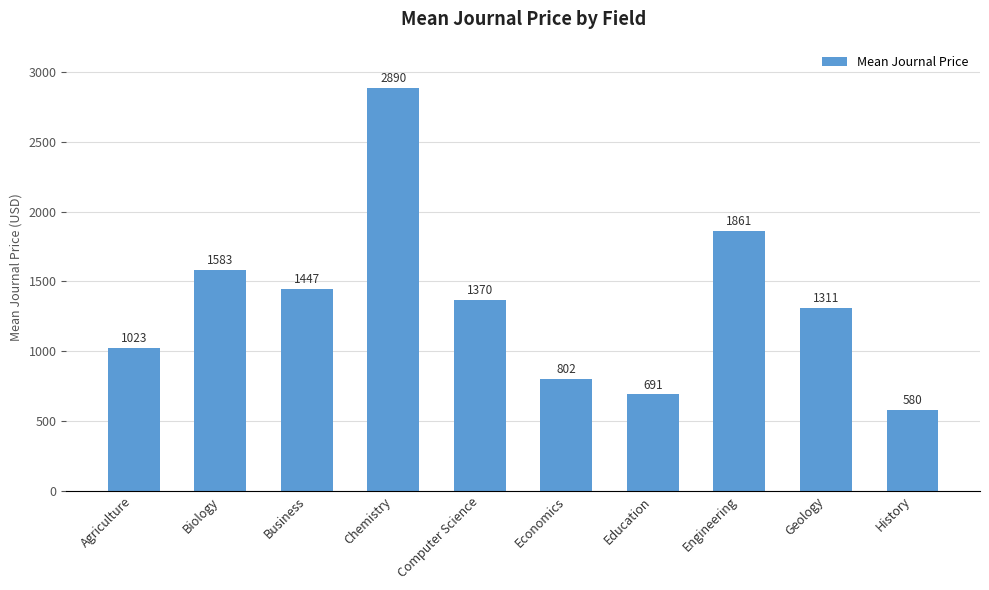

What is the sum of all values?

13557.2